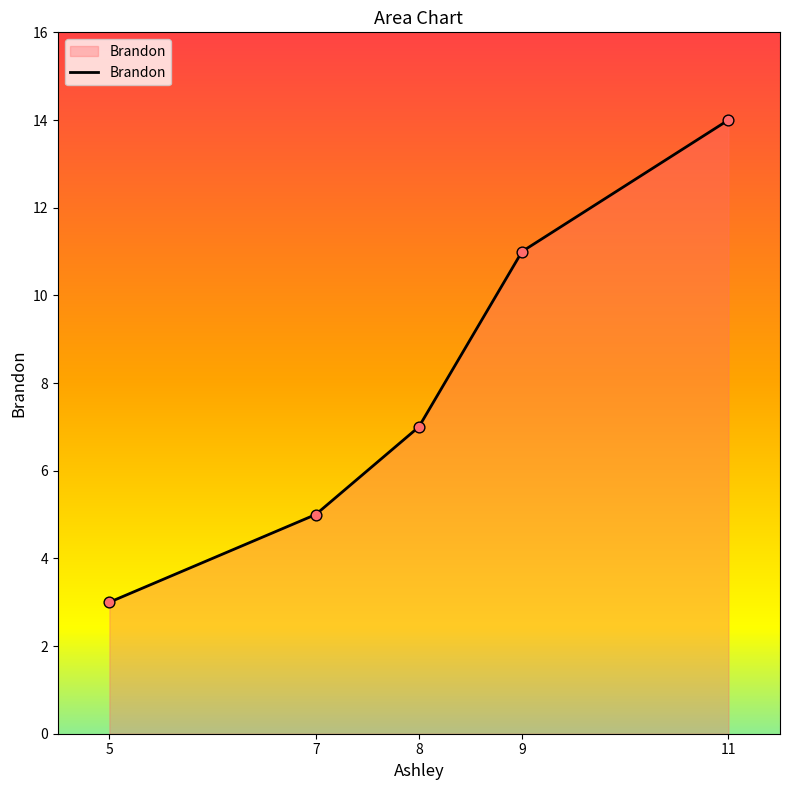

Which has a higher value, 11 or 5?

11